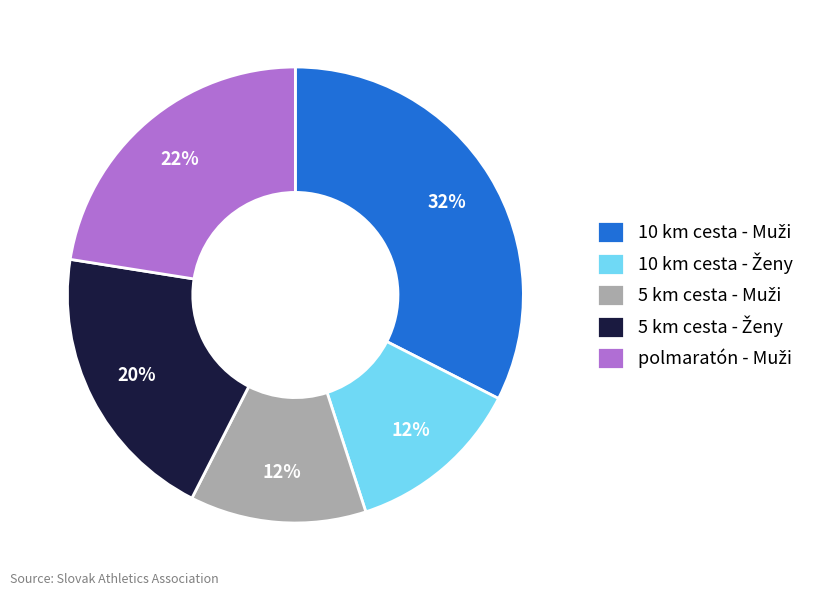

To the nearest percent, what is the average slice percentage?

20%